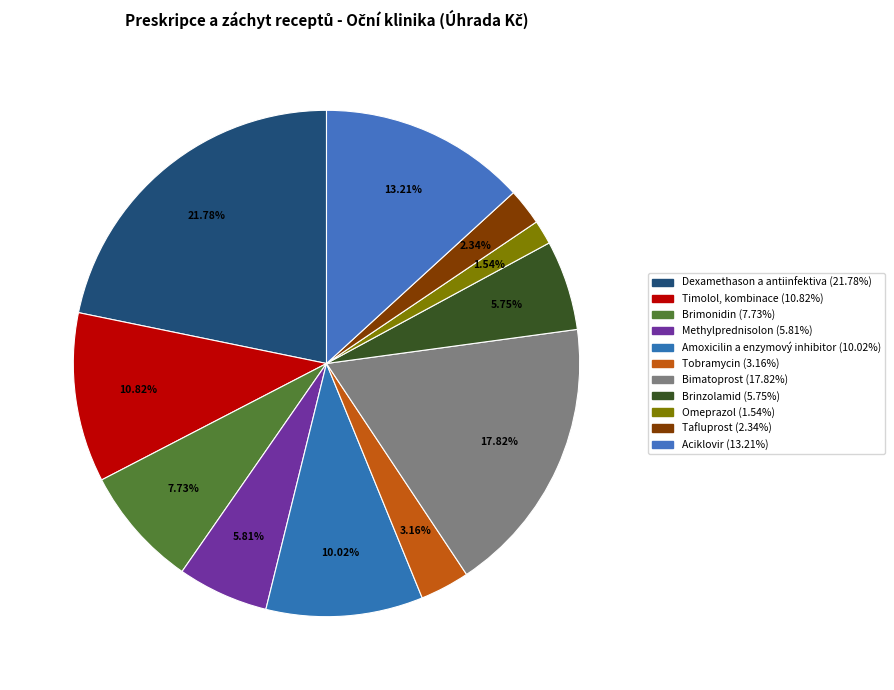

How many segments does this pie chart have?

11